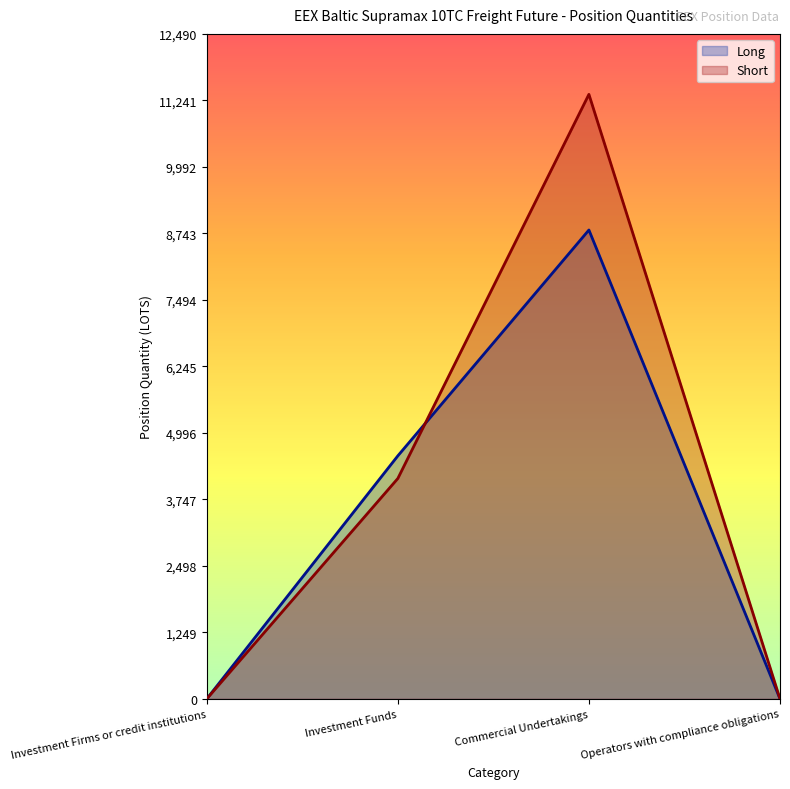

What is the average value of the Short series?

3873.8